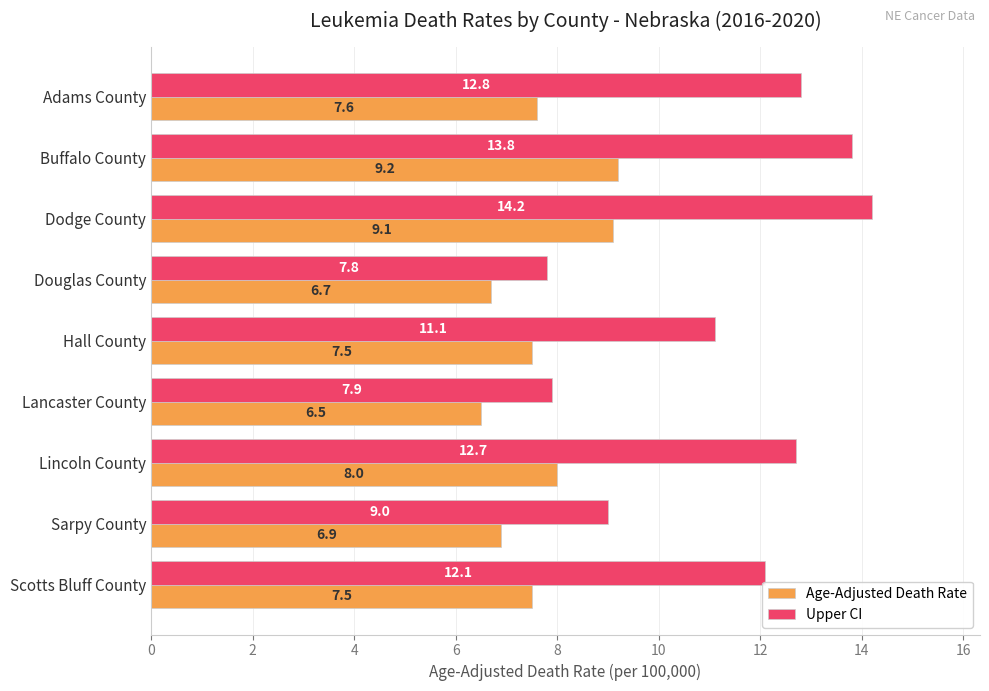

Which series has the widest spread of values?

Upper CI